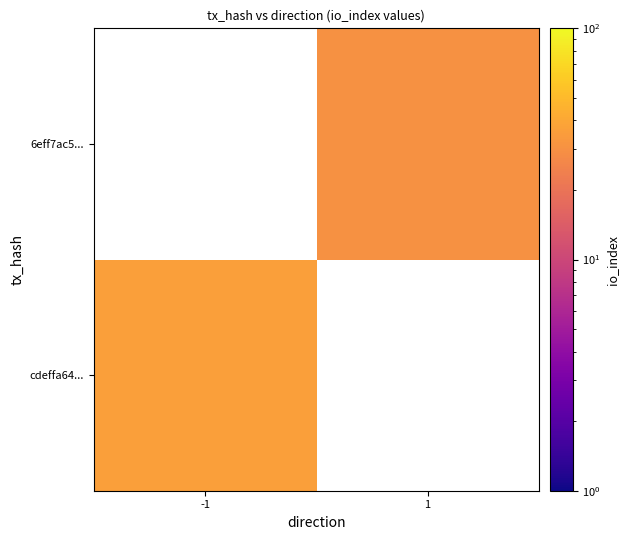

Rank the categories by cdeffa64... value from highest to lowest.

-1, 1